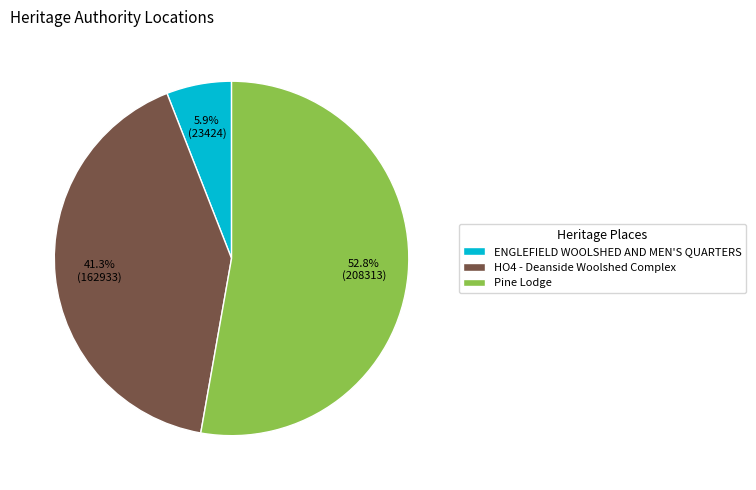

Is it true that HO4 - Deanside Woolshed Complex is 27% of the pie?

False